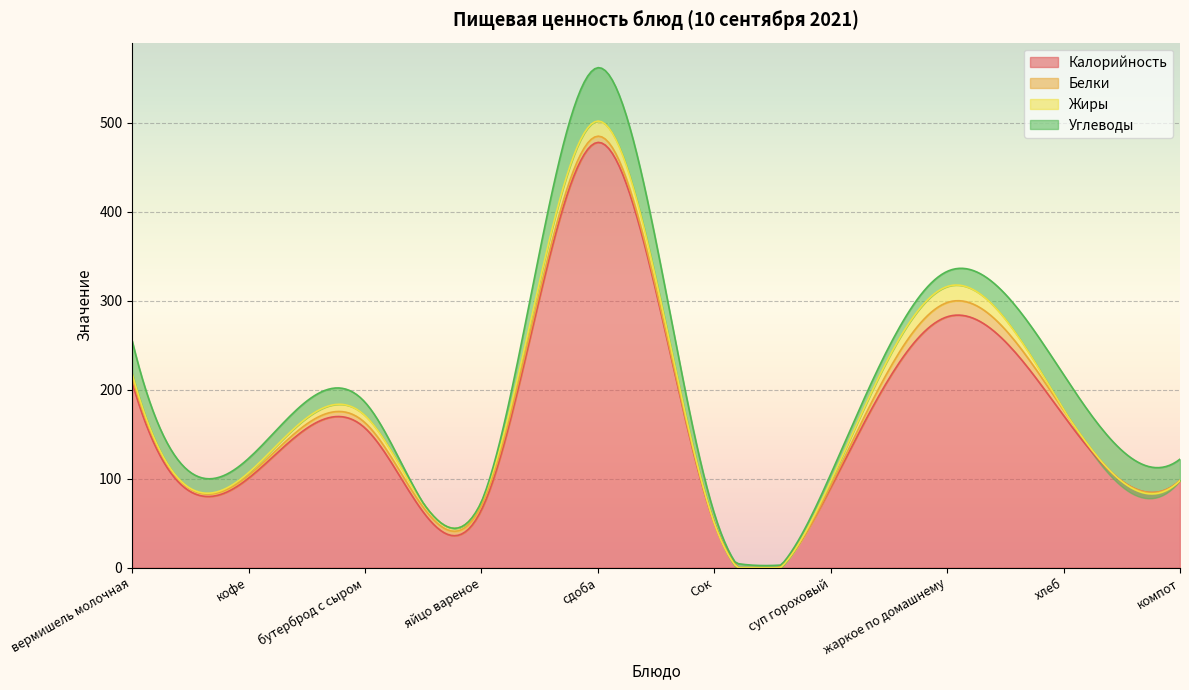

What are all the series names shown in the legend?

Калорийность, Белки, Жиры, Углеводы